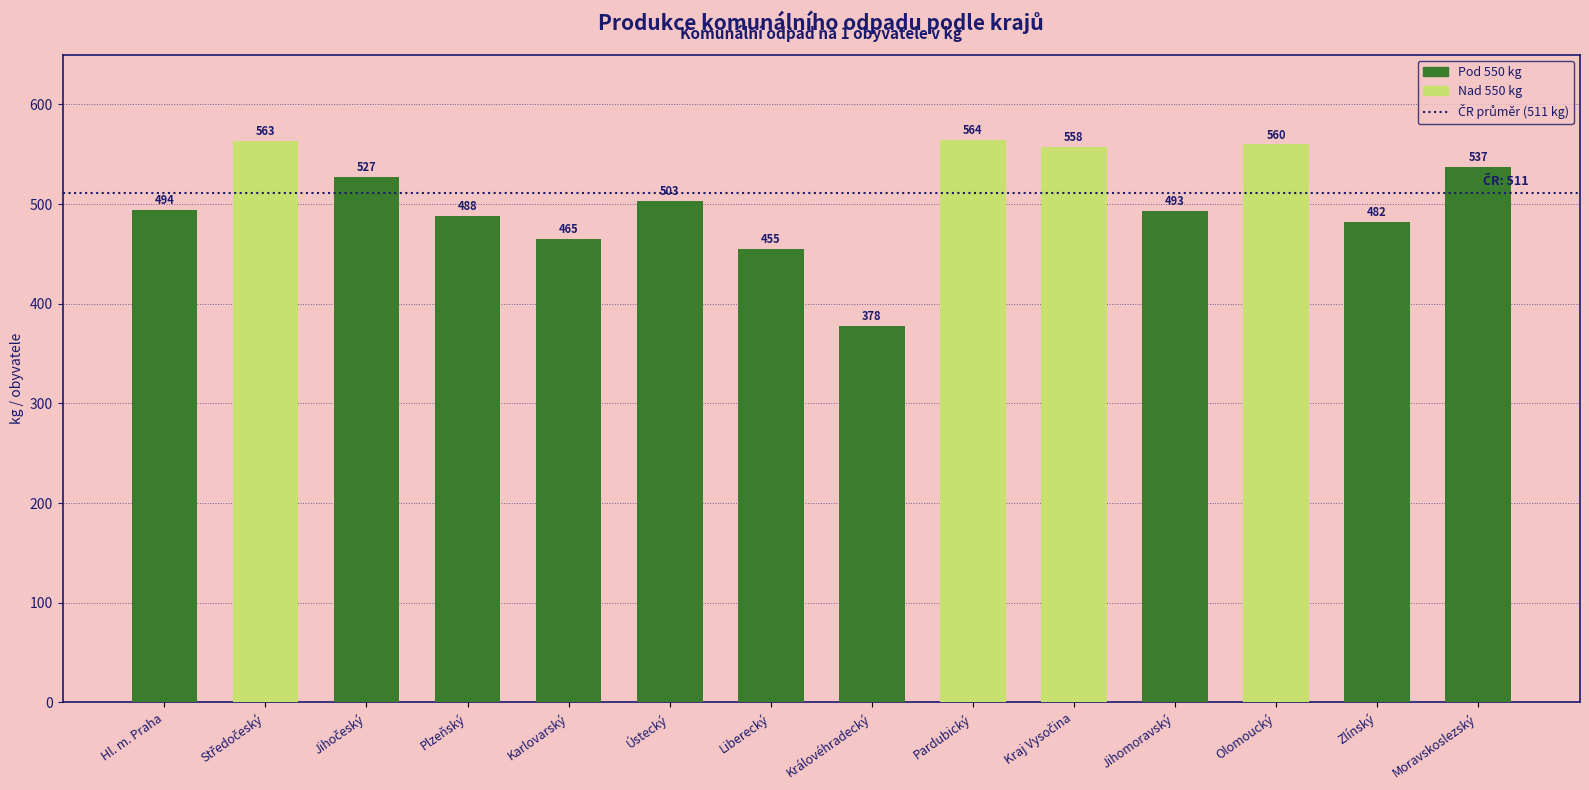

What position from the left is Plzeňský?

4